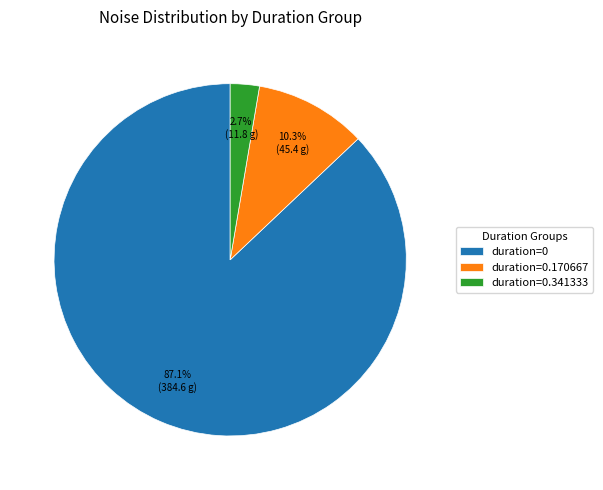

What percentage is NOT represented by duration=0.170667?

89.7%